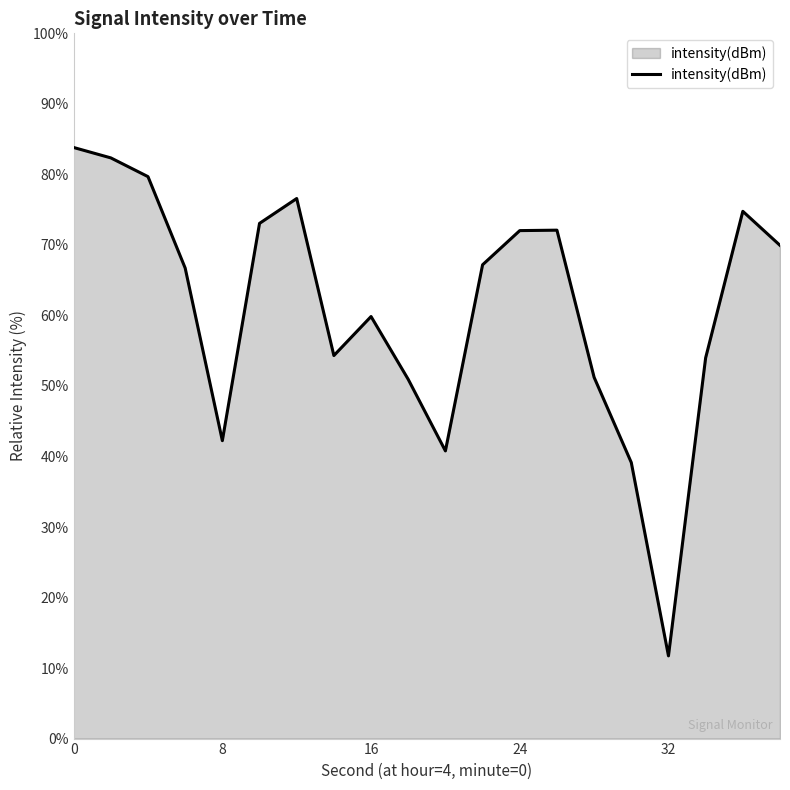

What is the difference between the maximum and minimum values?

72.1